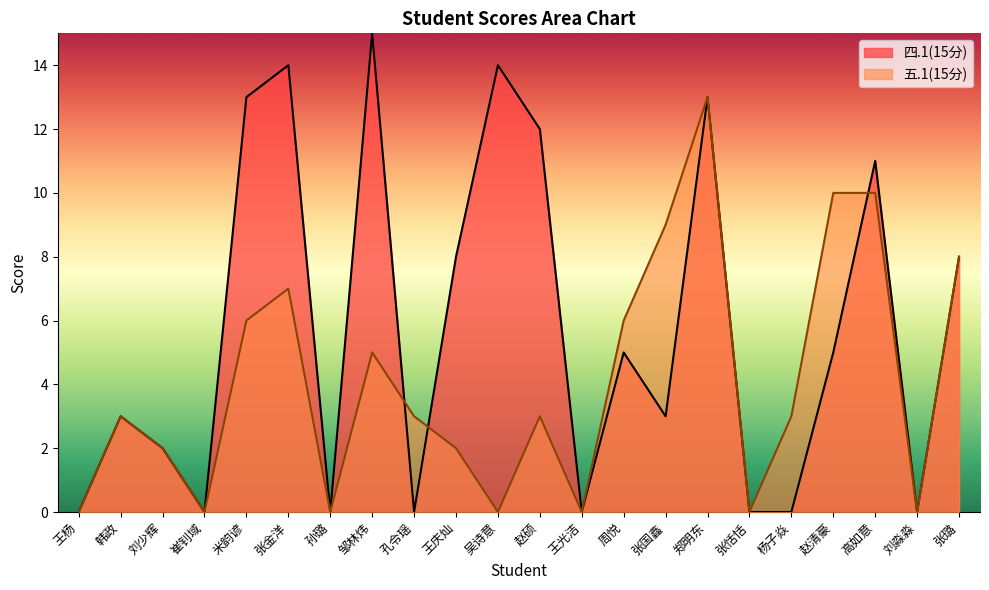

Which category has the lowest value across all series?

王杨